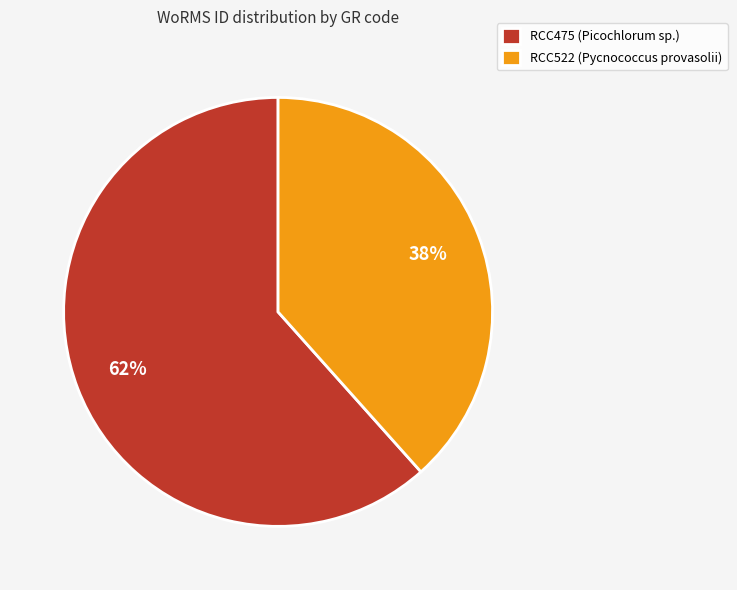

What percentage is the RCC522 (Pycnococcus provasolii) slice, to the nearest percent?

38%